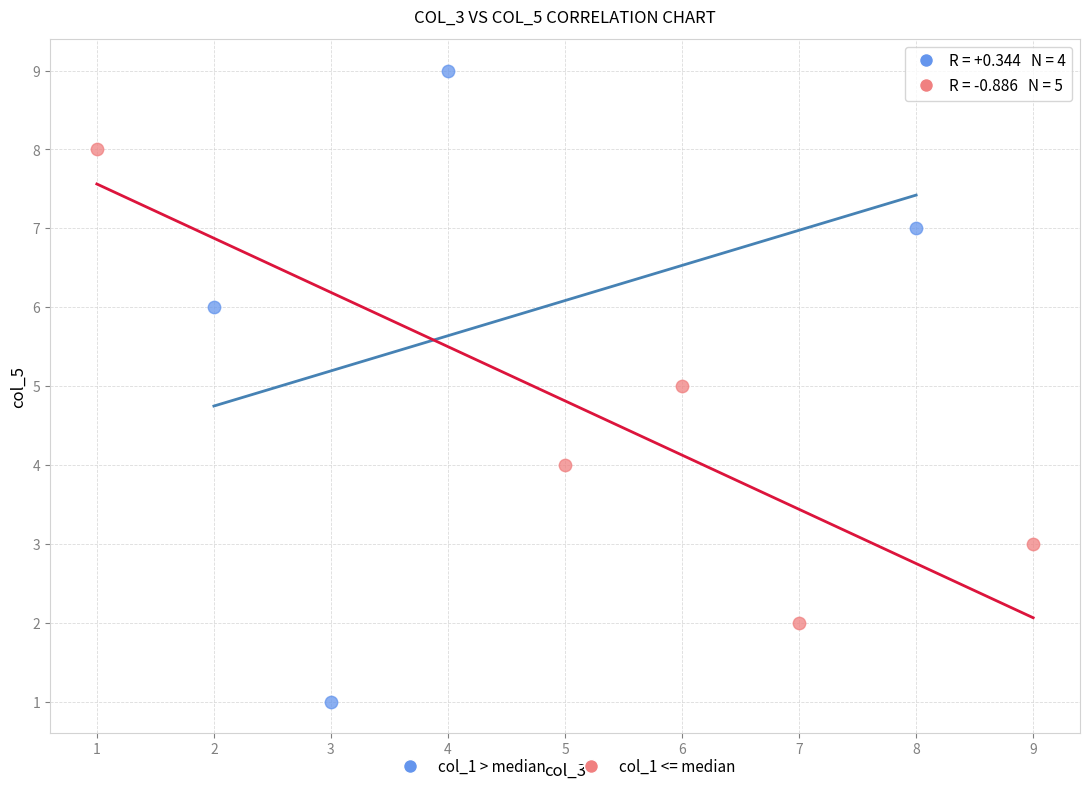

Which series has the largest Y range (max minus min)?

col_1 > median